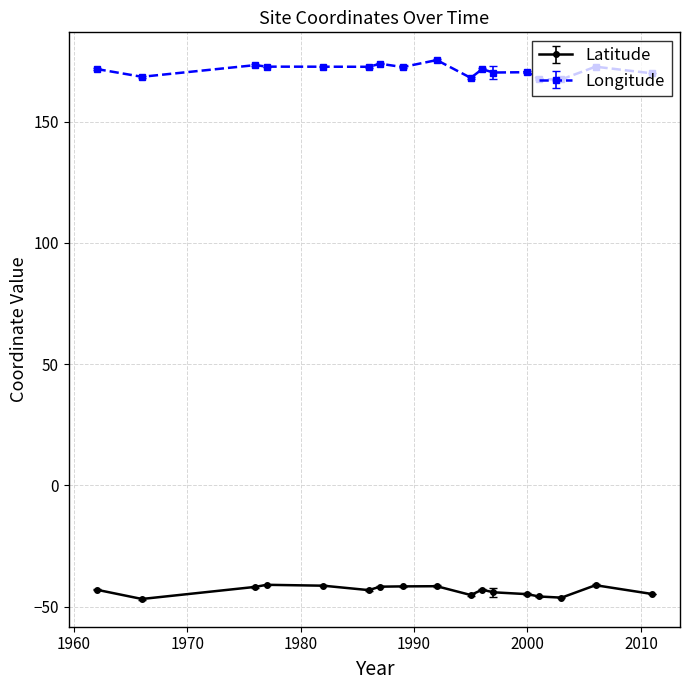

List the series in order of their peak value, lowest first.

Latitude, Longitude